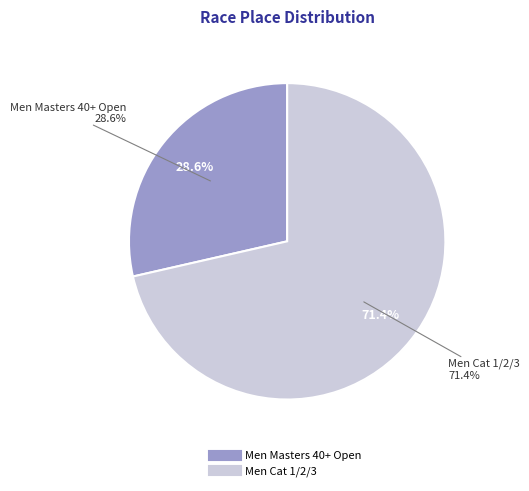

Which slice is the smallest?

Men Masters 40+ Open